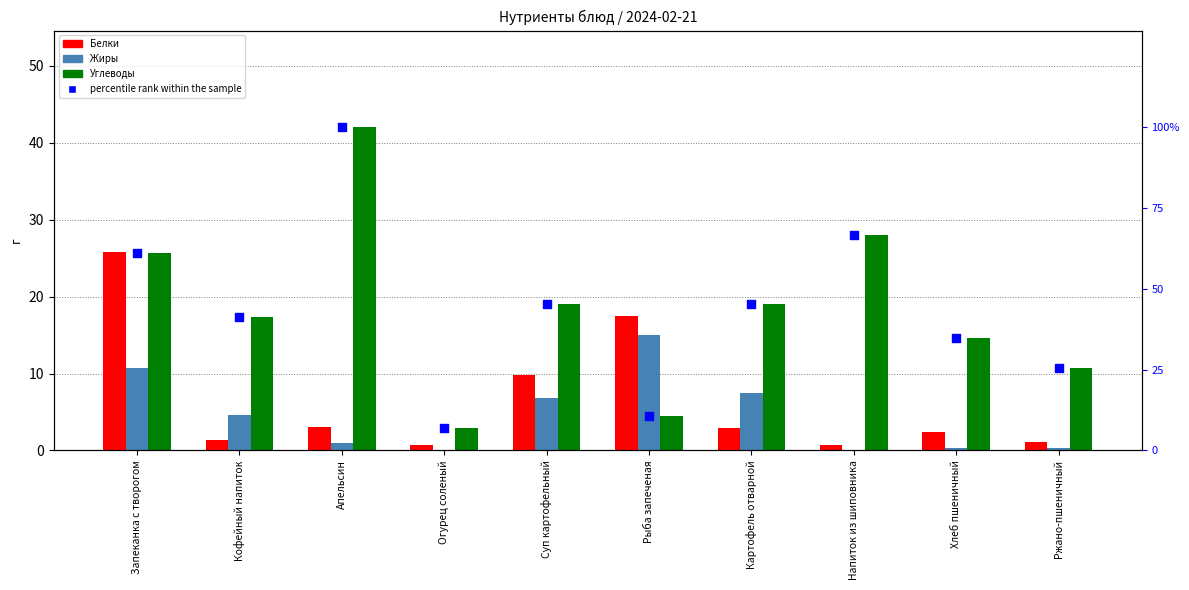

Which series contains the highest Y value?

percentile rank within the sample